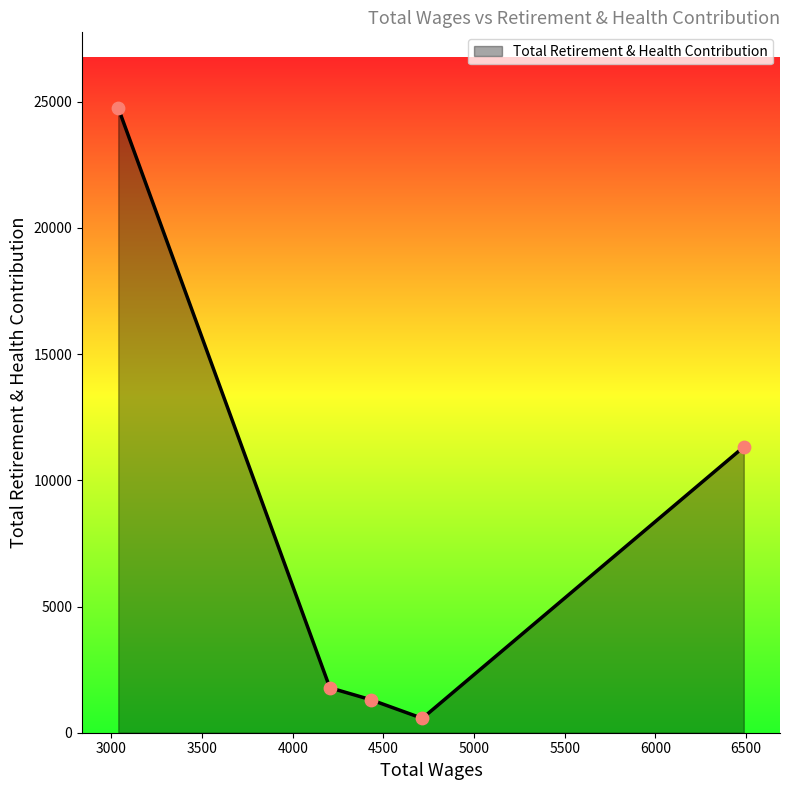

What is the minimum value shown in the chart?

570